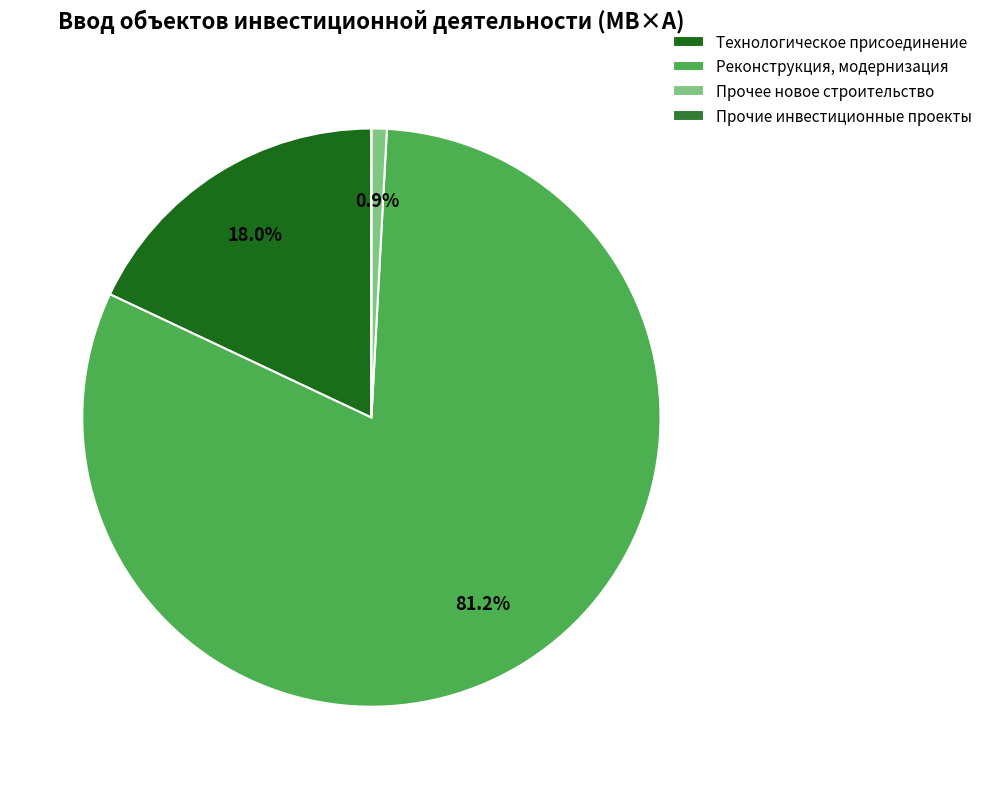

Rank the categories by value from highest to lowest.

Реконструкция, модернизация, Технологическое присоединение, Прочее новое строительство, Прочие инвестиционные проекты